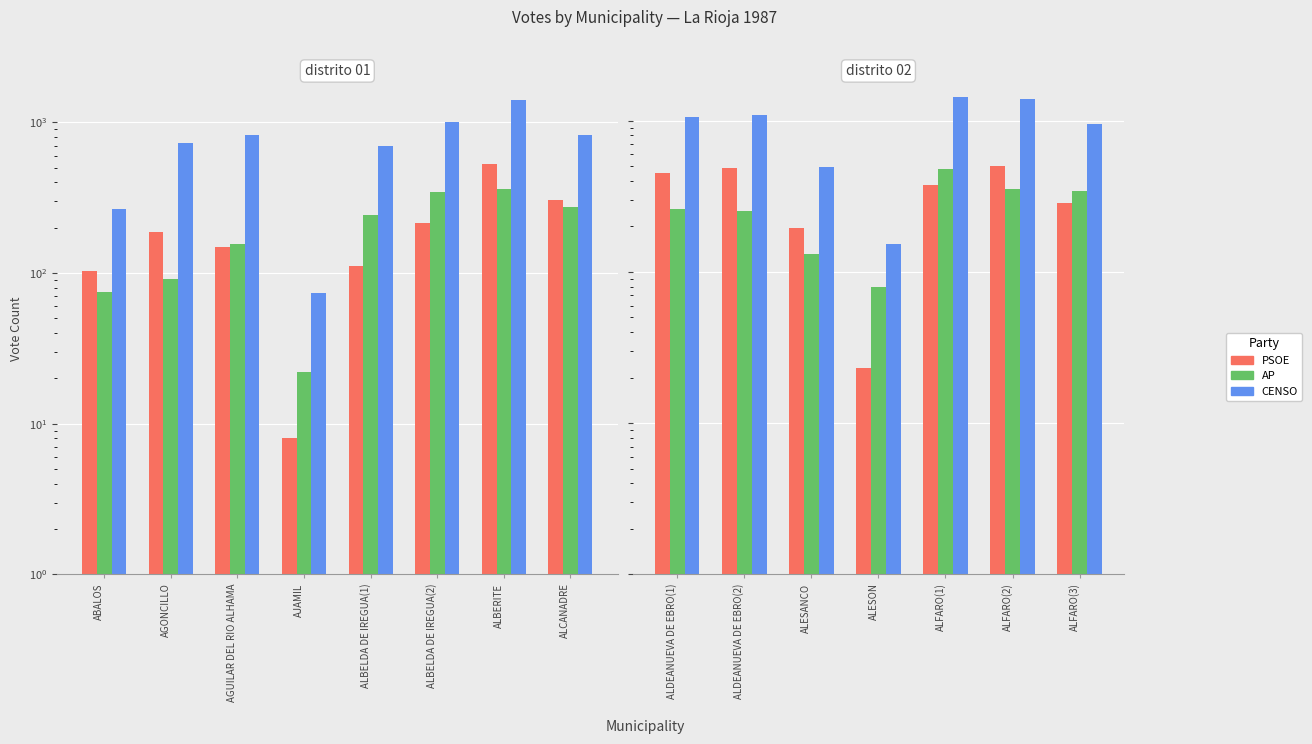

How many bars are there in each group?

3